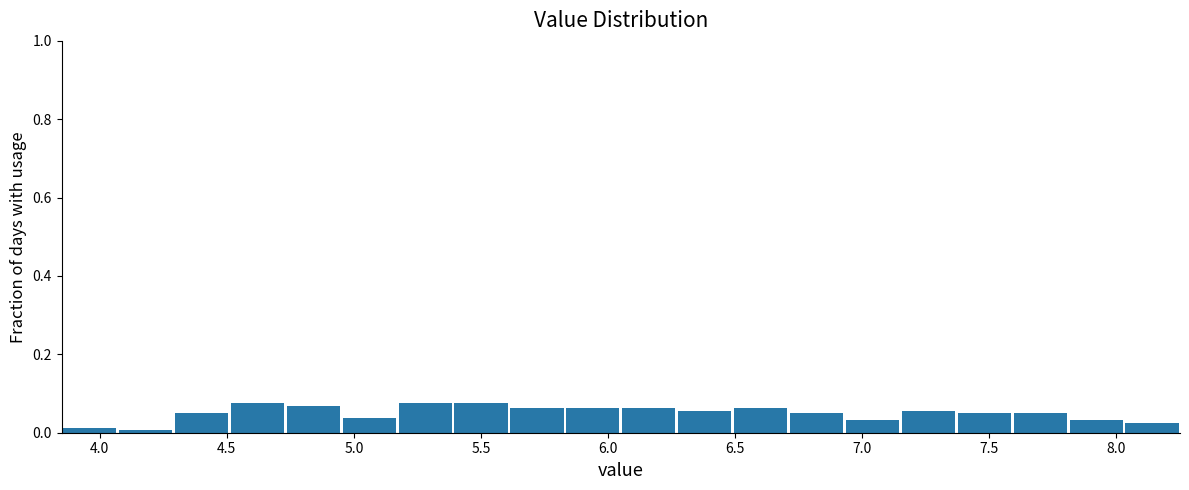

Reading left to right, transcribe this chart: for each bar, give the range it covers on the x-axis and its height. Neither the bar edges nor the heights are printed on the chart, so give them approximately, as read against the axes.

3.85 to 4.07: under 0.02
4.07 to 4.29: under 0.02
4.29 to 4.51: 0.06
4.51 to 4.73: 0.08
4.73 to 4.95: 0.06
4.95 to 5.17: 0.04
5.17 to 5.39: 0.08
5.39 to 5.61: 0.08
5.61 to 5.83: 0.06
5.83 to 6.05: 0.06
6.05 to 6.27: 0.06
6.27 to 6.49: 0.06
6.49 to 6.71: 0.06
6.71 to 6.93: 0.06
6.93 to 7.15: 0.04
7.15 to 7.37: 0.06
7.37 to 7.59: 0.06
7.59 to 7.81: 0.06
7.81 to 8.03: 0.04
8.03 to 8.25: 0.02